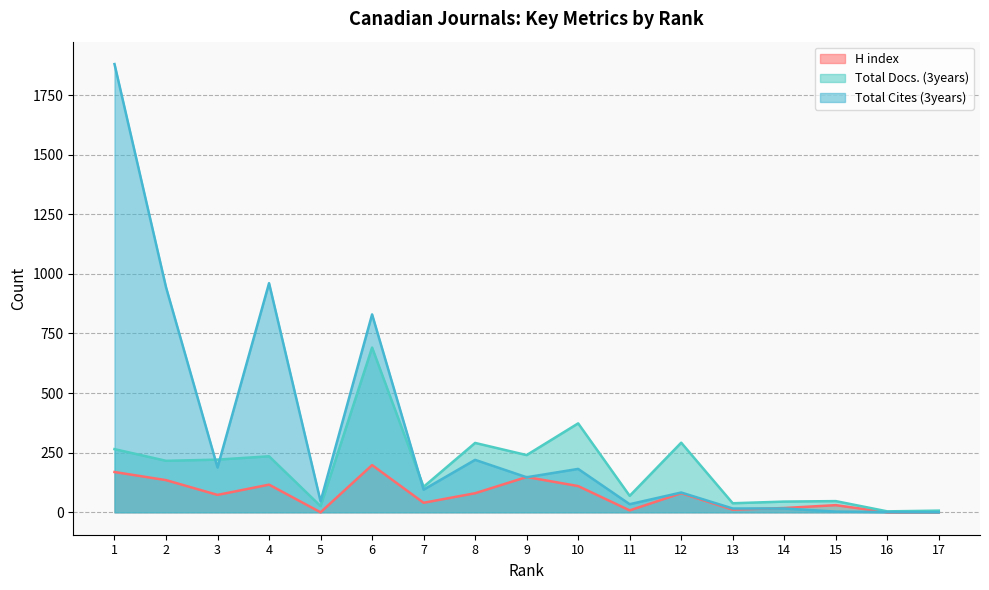

True or false: Total Docs. (3years) and H index intersect in this chart.

False